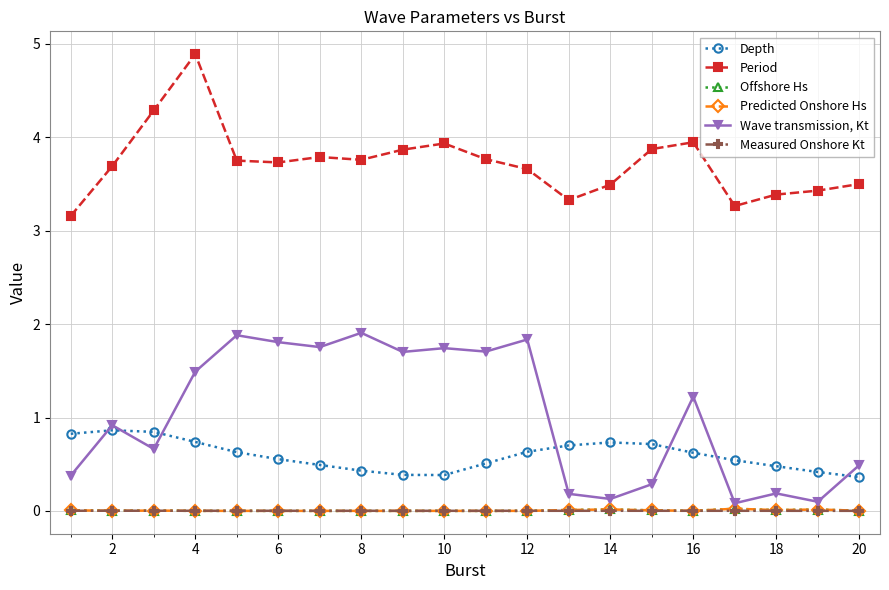

True or false: Period has more than 0 points higher than both neighbors.

True